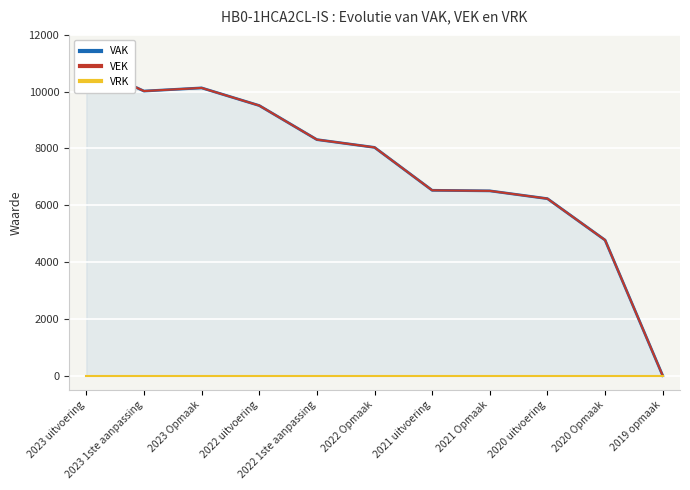

What is the label of the 2nd point from the left?

2023 1ste aanpassing